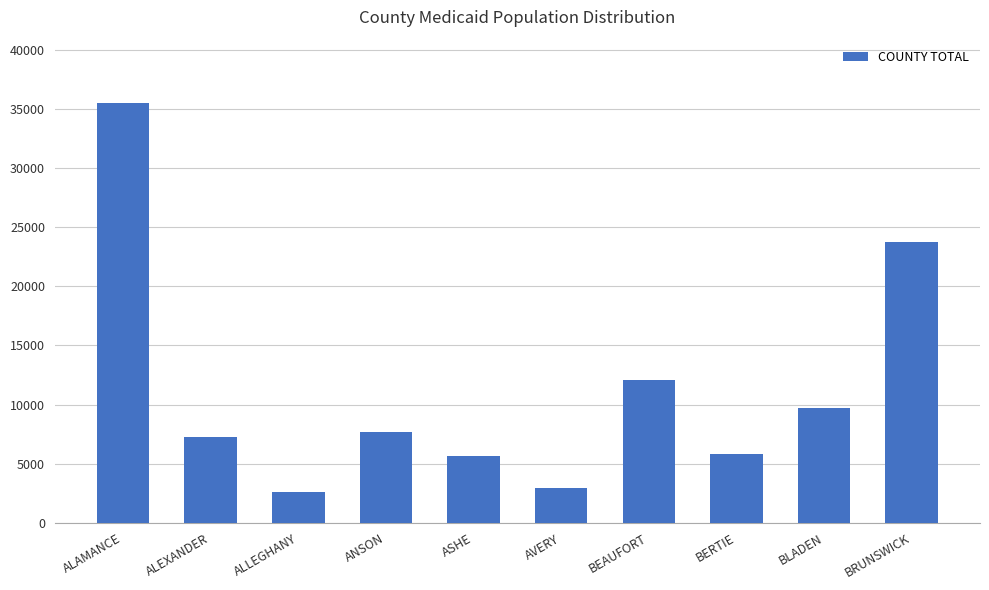

Which has a higher value, ALEXANDER or ALLEGHANY?

ALEXANDER